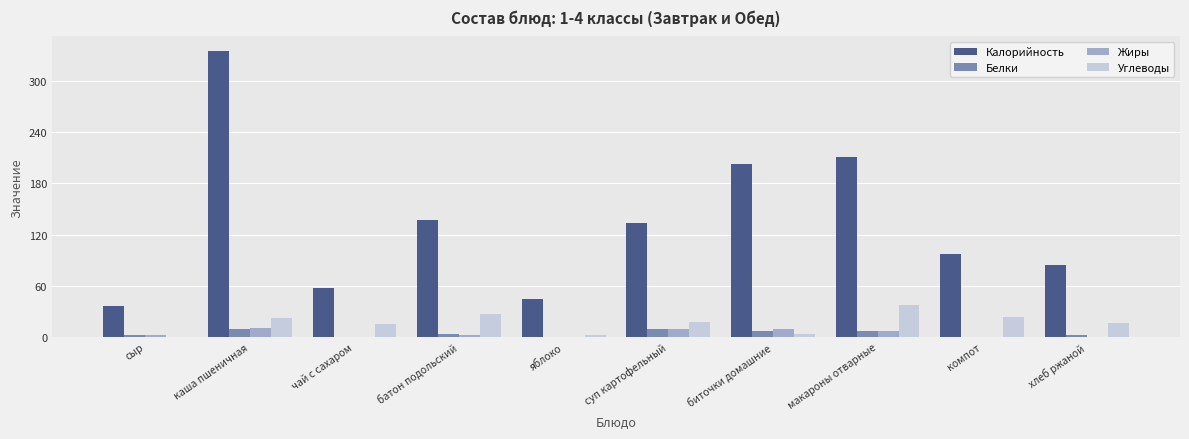

How many categories are shown in the chart?

10